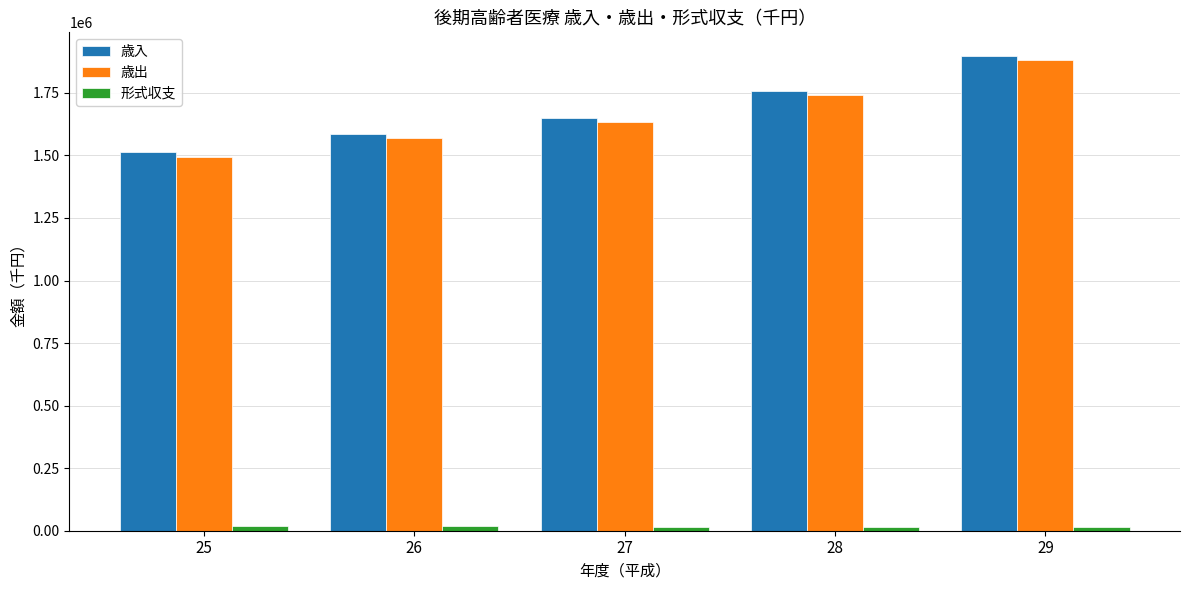

What is the total value across all series at 29?

3794338